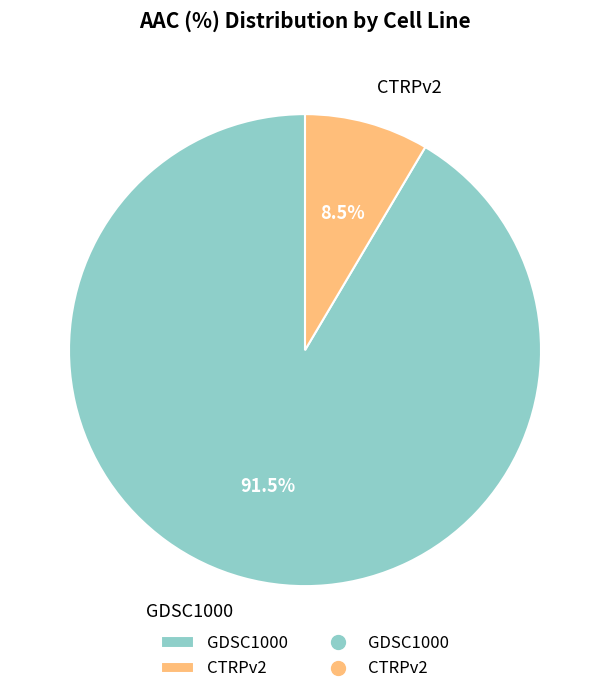

To the nearest percent, what is the difference between the largest and smallest slice percentages?

83%